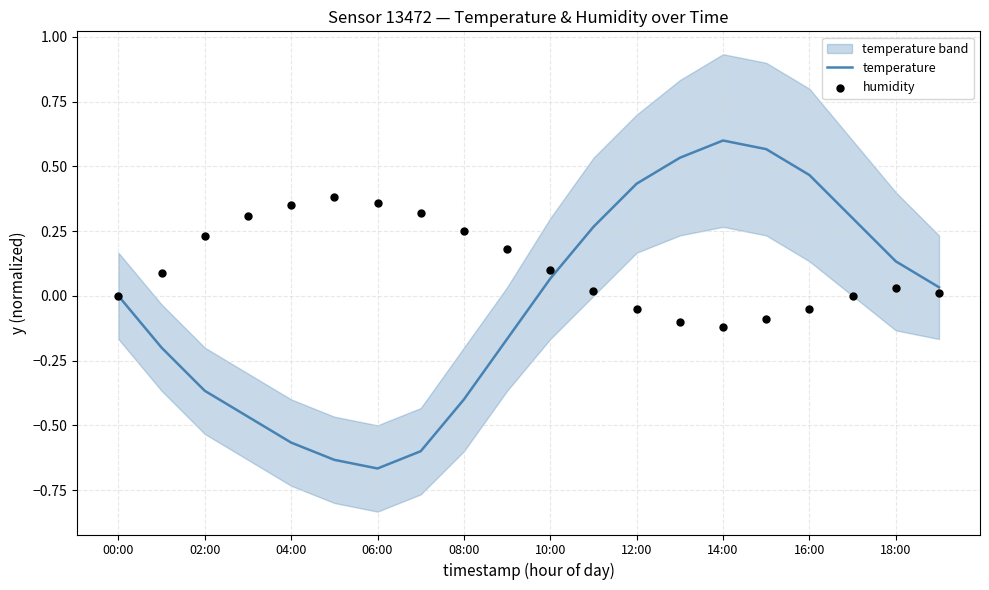

At how many categories does at least one series exceed 0?

19